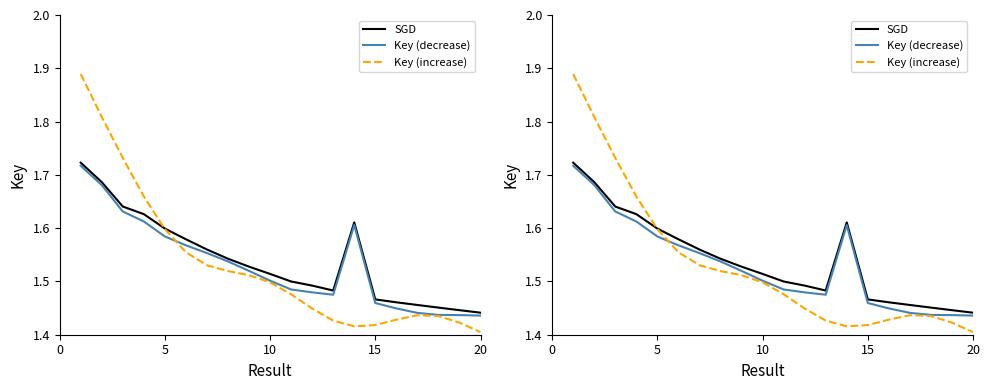

How many series are shown in this chart?

3